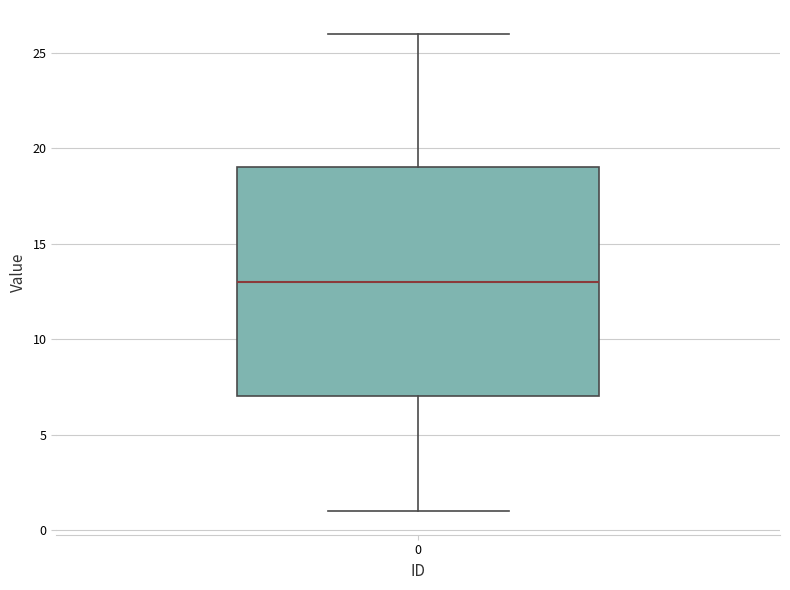

Transcribe this box plot: give where the median line is, the range the box spans, and where the two whiskers end, as read against the y-axis. The values are not printed on the chart, so give them approximately, as read against the axis.

median 13, box 7 to 19, whiskers 1 to 26